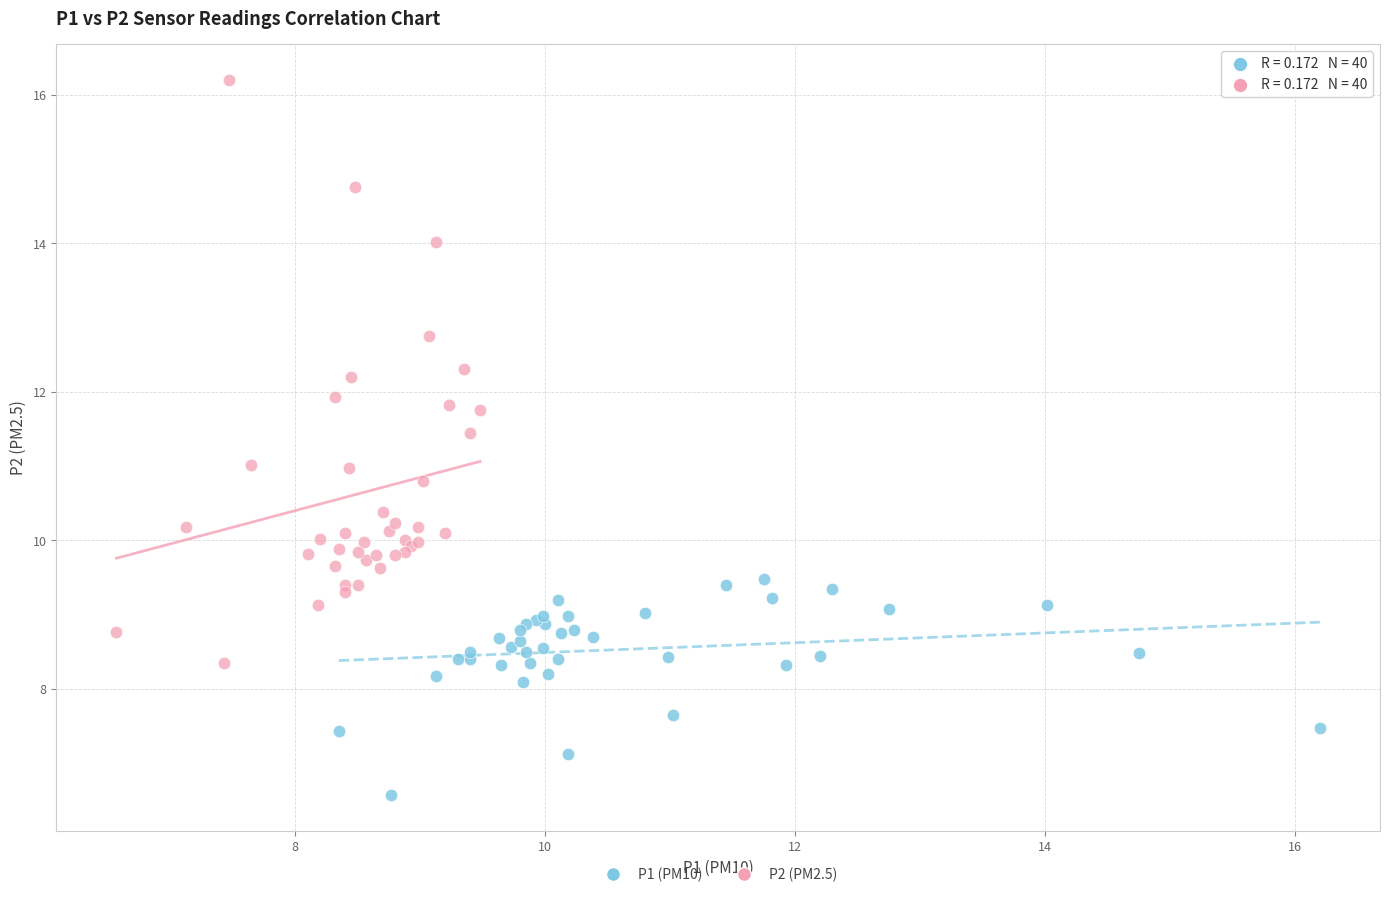

Which series has the largest Y range (max minus min)?

P2 (PM2.5)